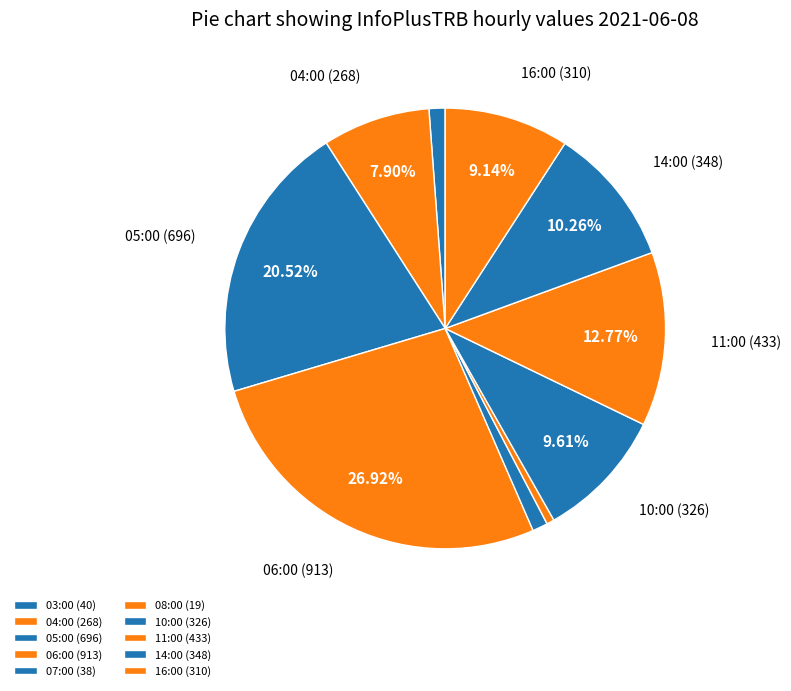

Which slice is the smallest?

08:00